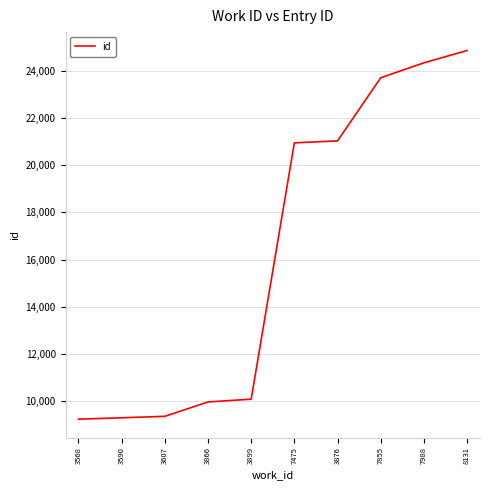

The value at 3568 is 16281. True or false?

False